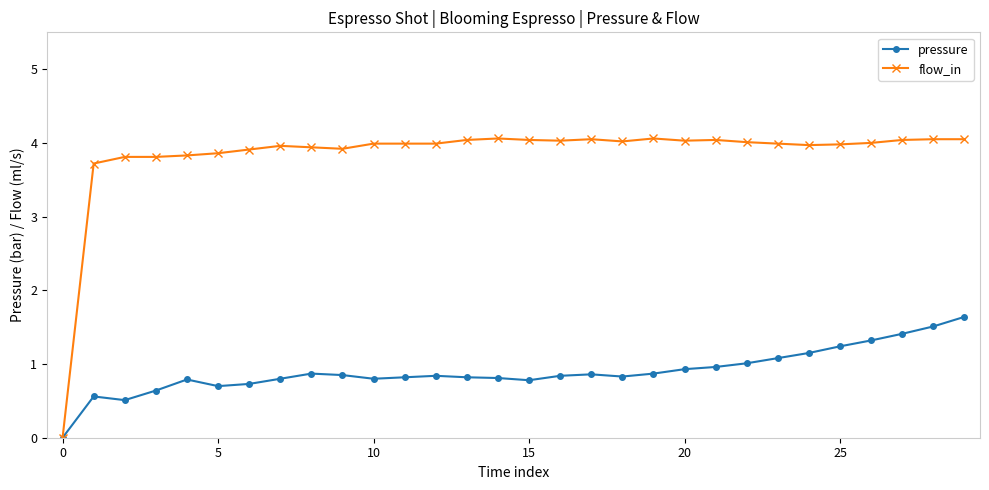

List the series in order of their peak value, lowest first.

pressure, flow_in